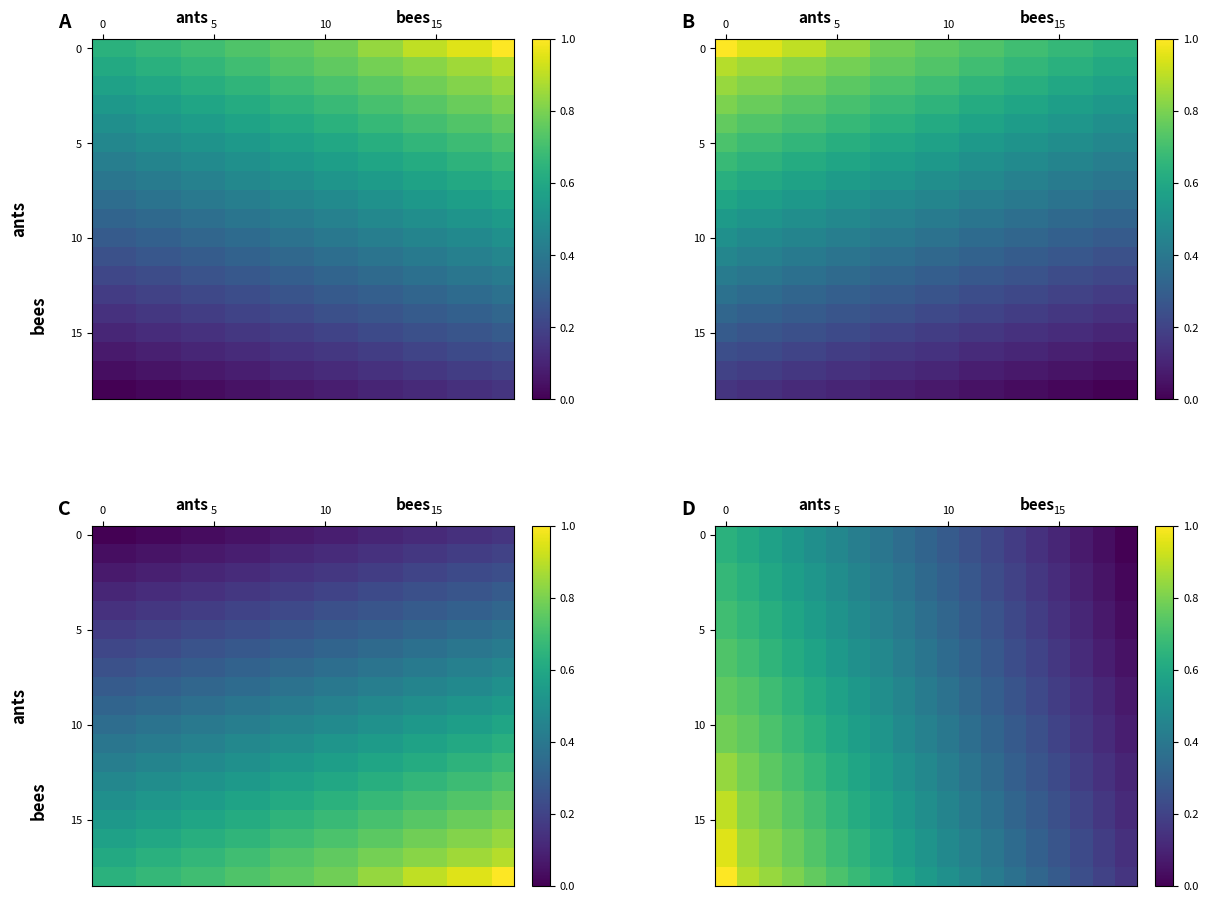

Which label corresponds to the smallest value in the chart?

18